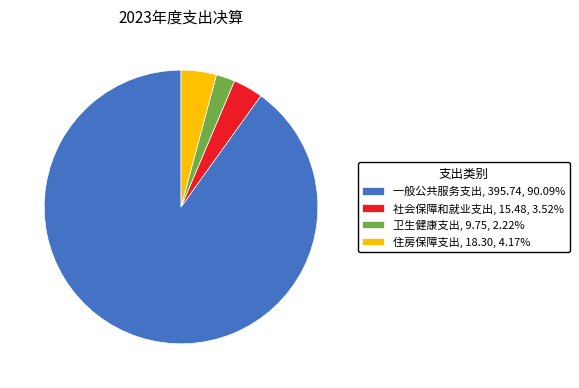

The 一般公共服务支出 slice represents 79% of the pie. True or false?

False